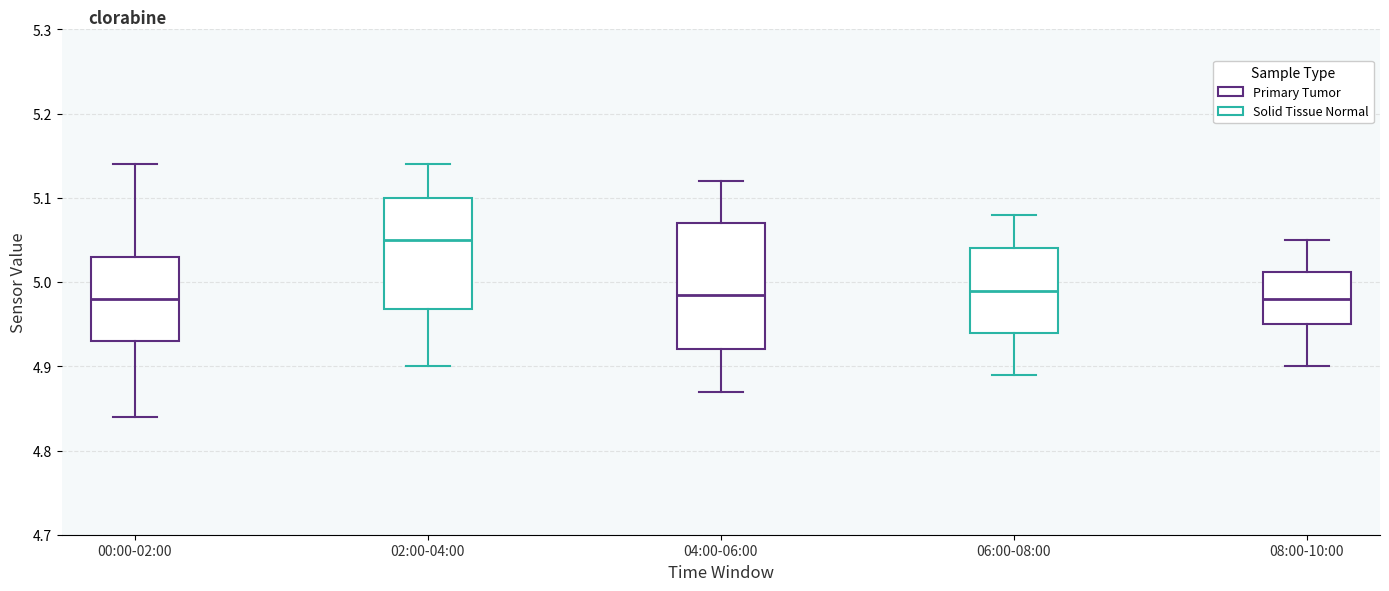

Reading left to right, read every box against the y-axis: the position of its median line, the range the box covers, and the ends of its whiskers. The values are not printed on the chart, so give them approximately, as read against the axis.

00:00-02:00: median 4.98, box 4.93 to 5.03, whiskers 4.84 to 5.14
02:00-04:00: median 5.05, box 4.97 to 5.10, whiskers 4.90 to 5.14
04:00-06:00: median 4.99, box 4.92 to 5.07, whiskers 4.87 to 5.12
06:00-08:00: median 4.99, box 4.94 to 5.04, whiskers 4.89 to 5.08
08:00-10:00: median 4.98, box 4.95 to 5.01, whiskers 4.90 to 5.05